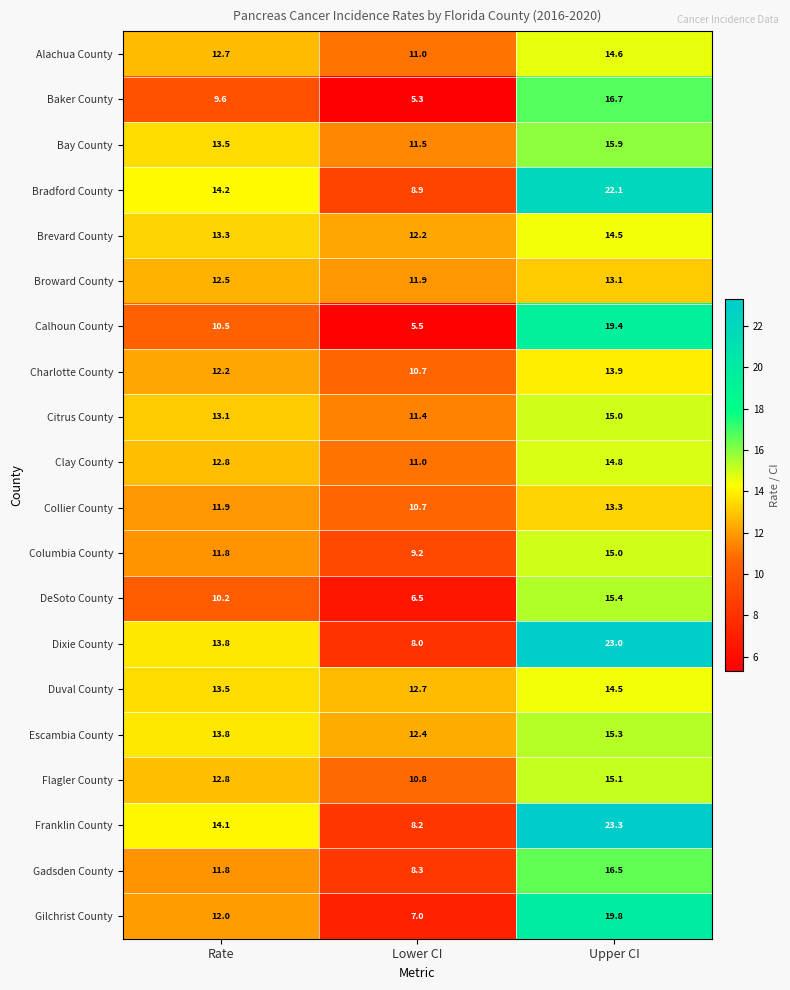

Which category has the highest value in the Calhoun County series?

Upper CI